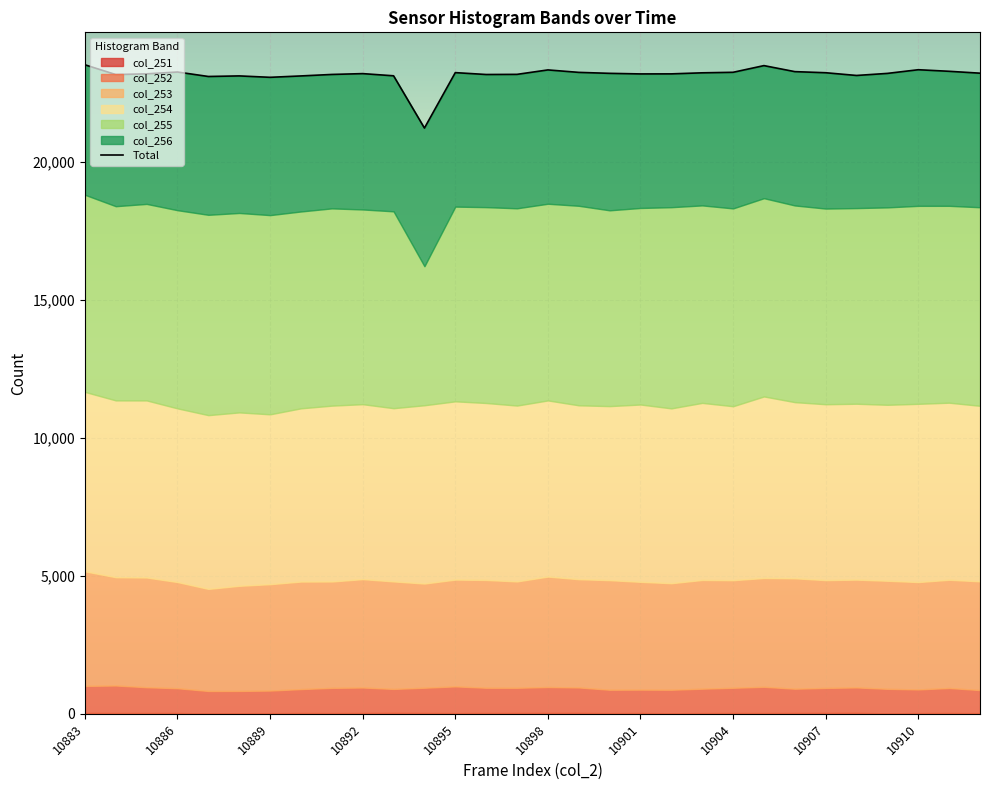

How many values exceed 23199?

14